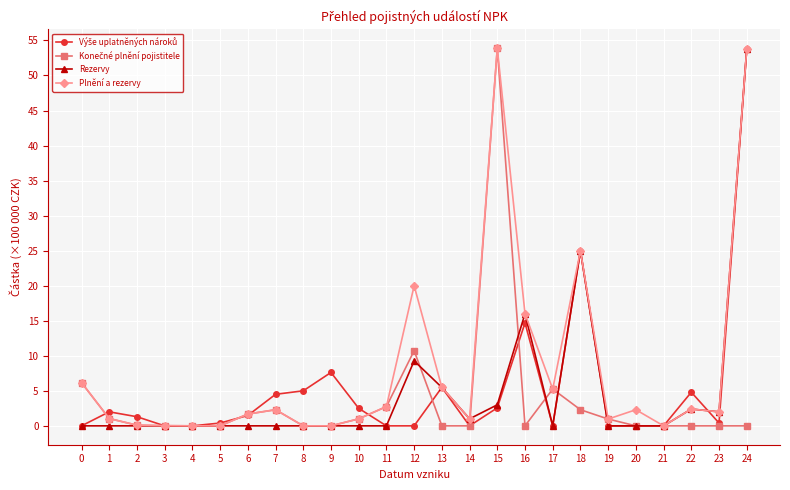

At which category is the sum across all series the highest?

24